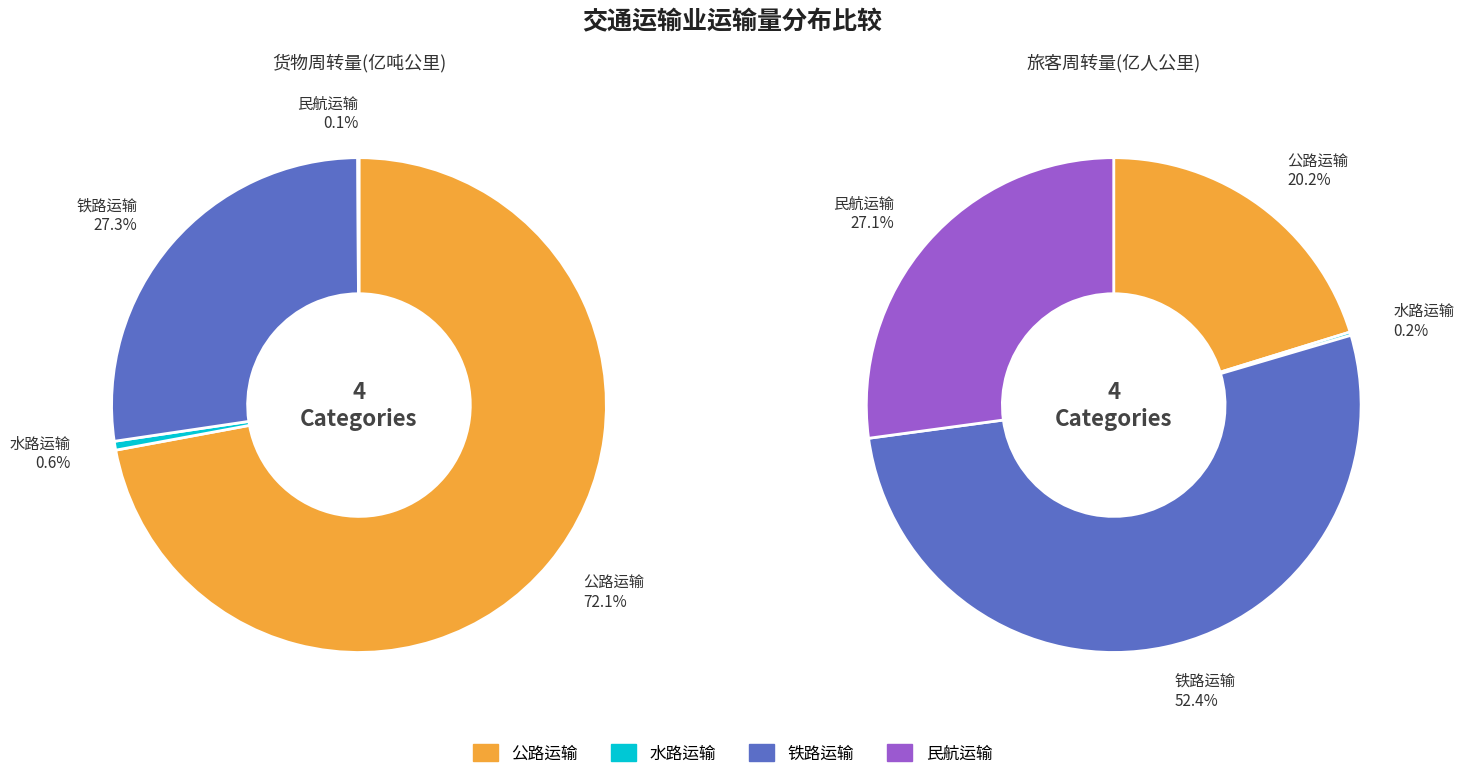

What is the smallest slice in the pie chart?

民航运输